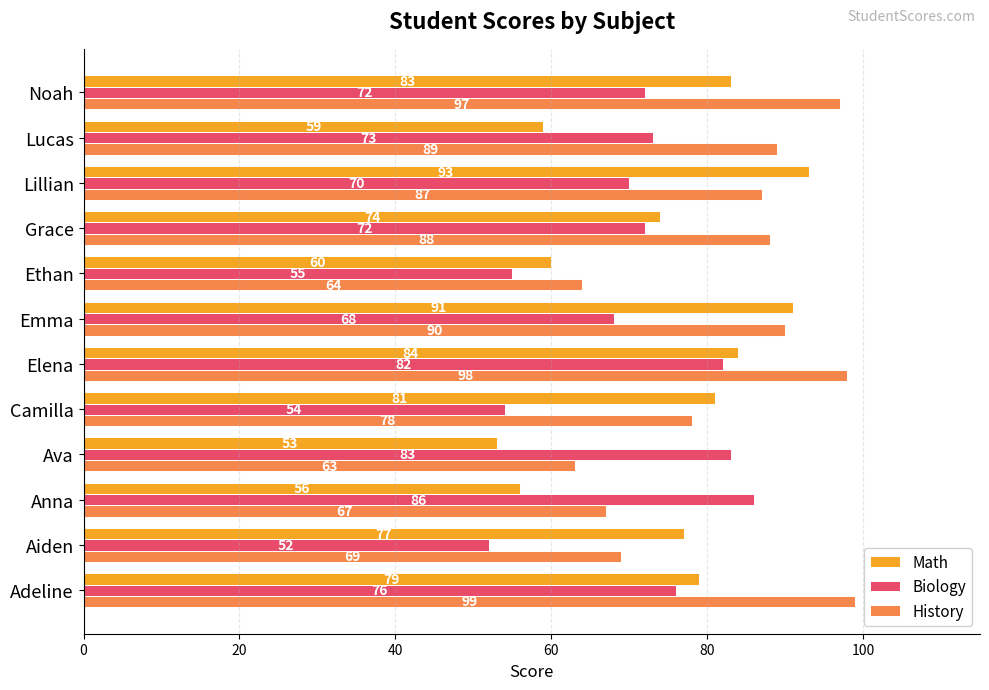

What is the difference between the second highest and second lowest values in the Math series?

35